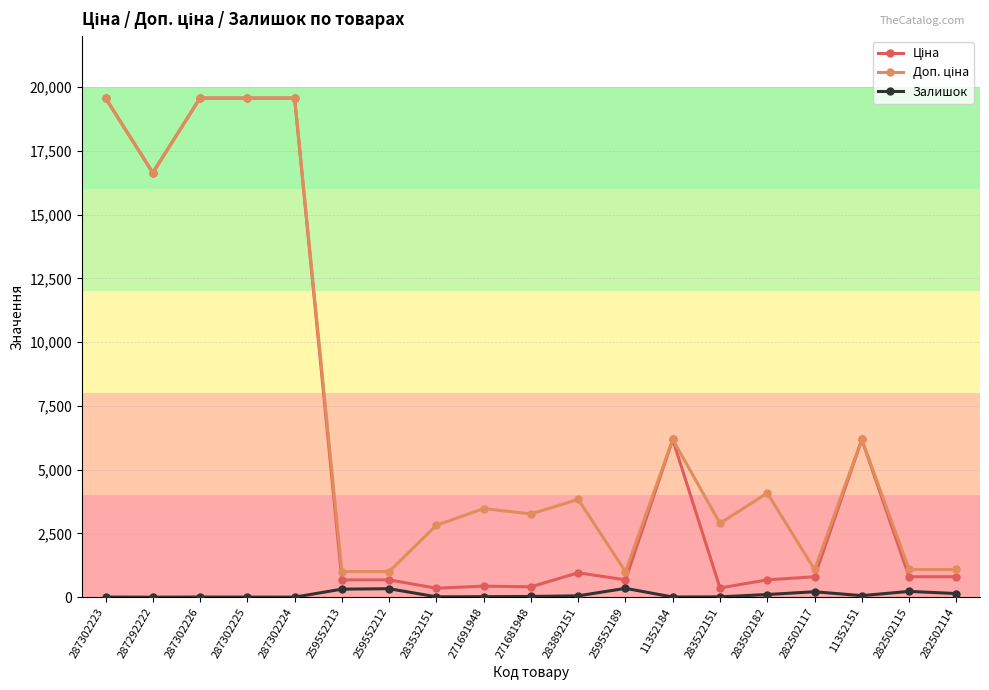

At how many categories does at least one series exceed 6605?

5